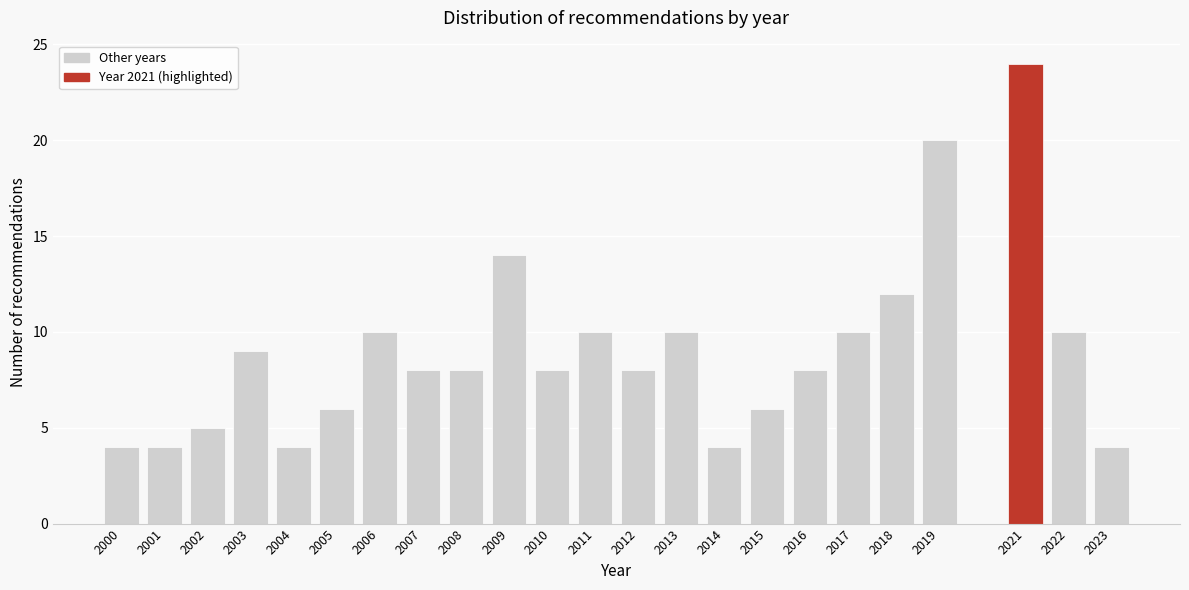

Reading right to left, what are all the values shown in this chart?

2023=4	2022=10	2021=24	2019=20	2018=12	2017=10	2016=8	2015=6	2014=4	2013=10	2012=8	2011=10	2010=8	2009=14	2008=8	2007=8	2006=10	2005=6	2004=4	2003=9	2002=5	2001=4	2000=4